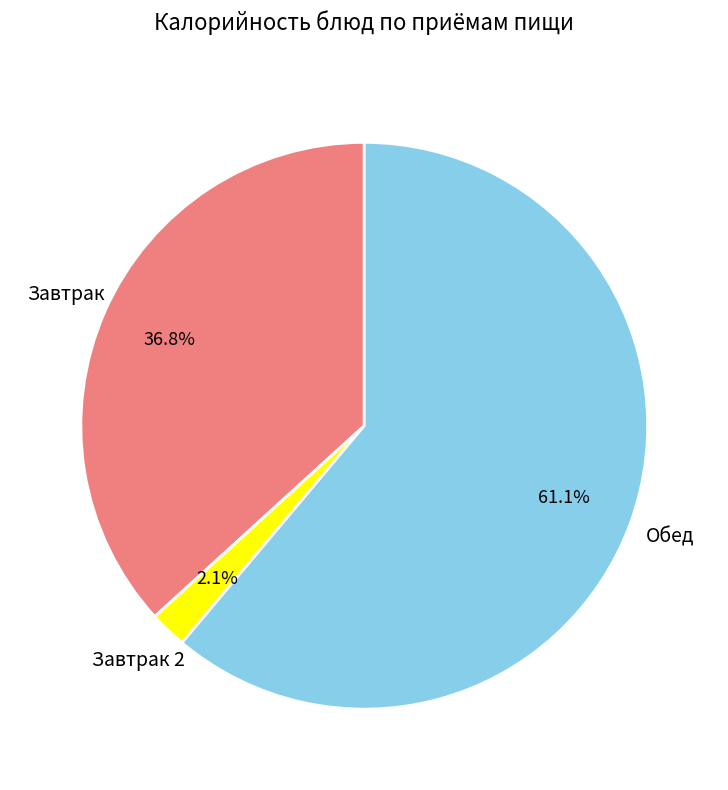

Does any single category account for the majority?

Yes